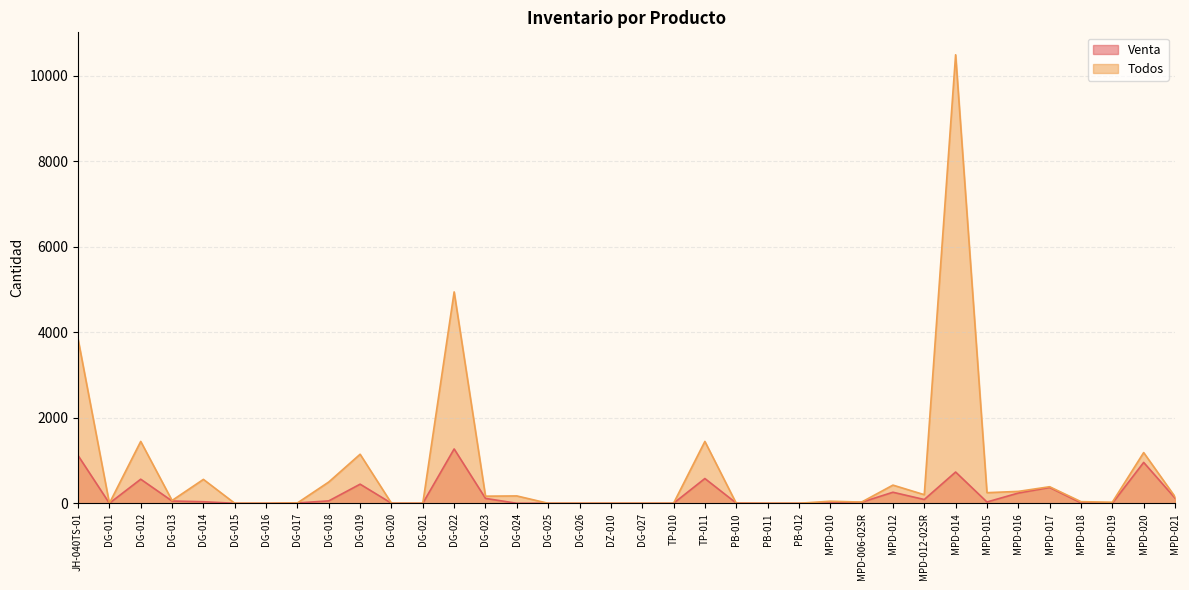

What position from the left is DG-017?

8